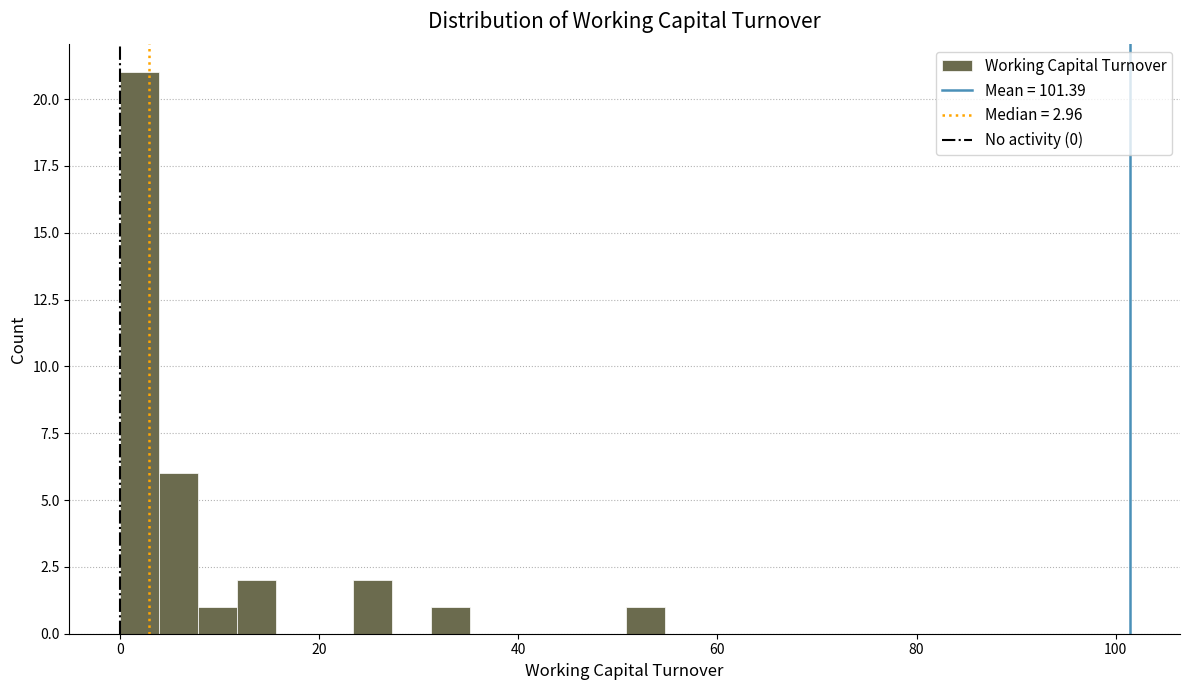

Read against the x-axis, roughly where is the centre of the tallest bar?

2